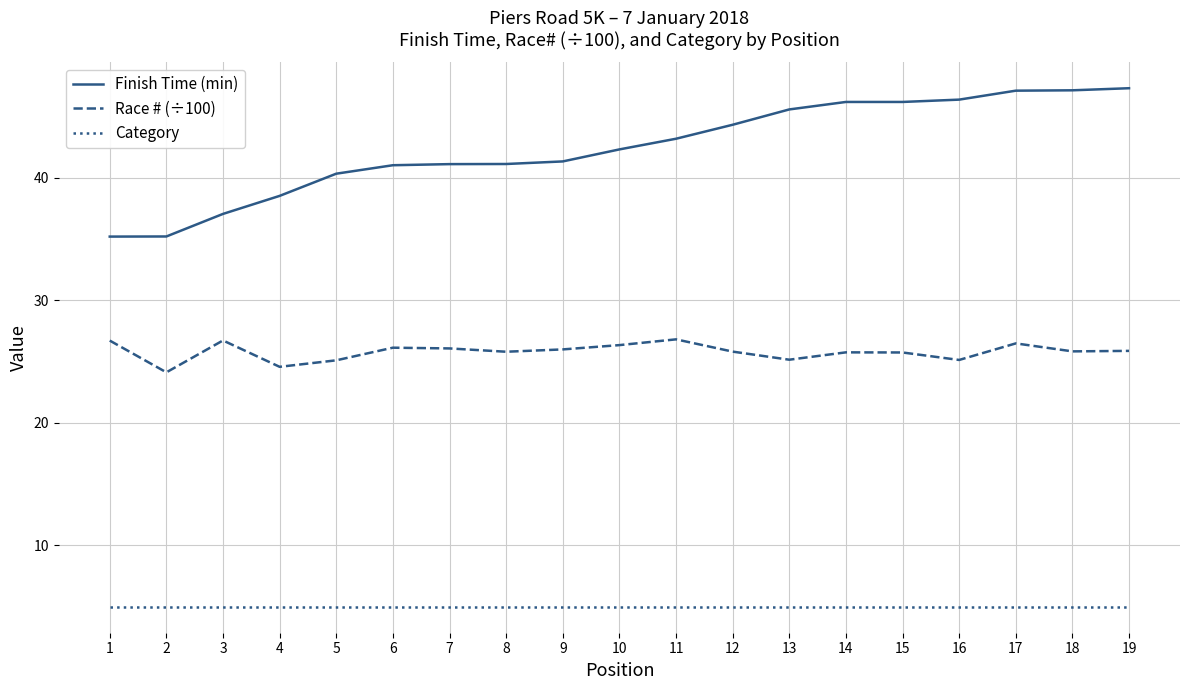

Is it true that Race # (÷100) equals 39.6 at 13?

False